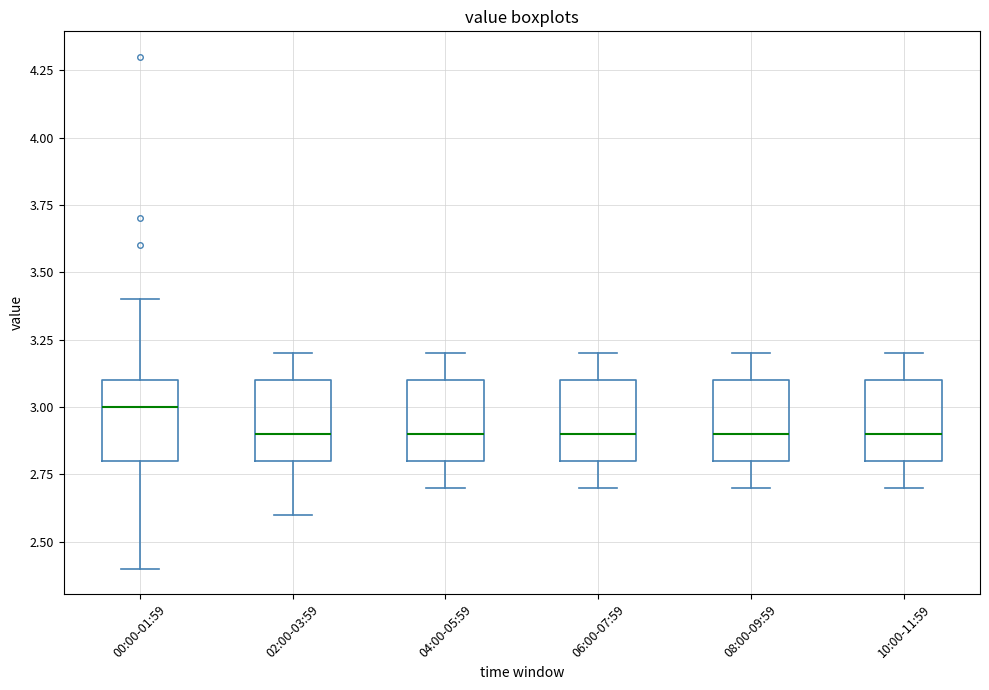

Reading left to right, read every box against the y-axis: the position of its median line, the range the box covers, and the ends of its whiskers. The values are not printed on the chart, so give them approximately, as read against the axis.

00:00-01:59: median 3.0, box 2.8 to 3.1, whiskers 2.4 to 3.4
02:00-03:59: median 2.9, box 2.8 to 3.1, whiskers 2.6 to 3.2
04:00-05:59: median 2.9, box 2.8 to 3.1, whiskers 2.7 to 3.2
06:00-07:59: median 2.9, box 2.8 to 3.1, whiskers 2.7 to 3.2
08:00-09:59: median 2.9, box 2.8 to 3.1, whiskers 2.7 to 3.2
10:00-11:59: median 2.9, box 2.8 to 3.1, whiskers 2.7 to 3.2